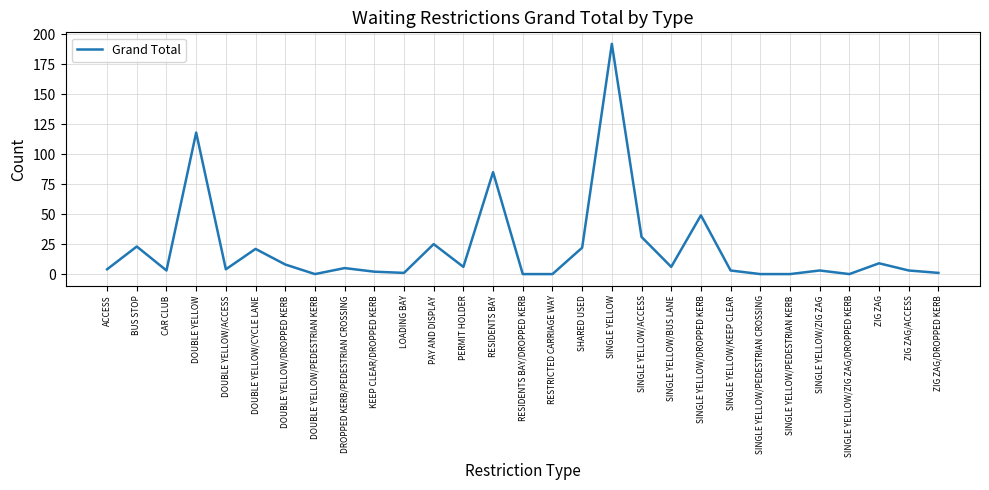

What is the approximate value at BUS STOP?

23